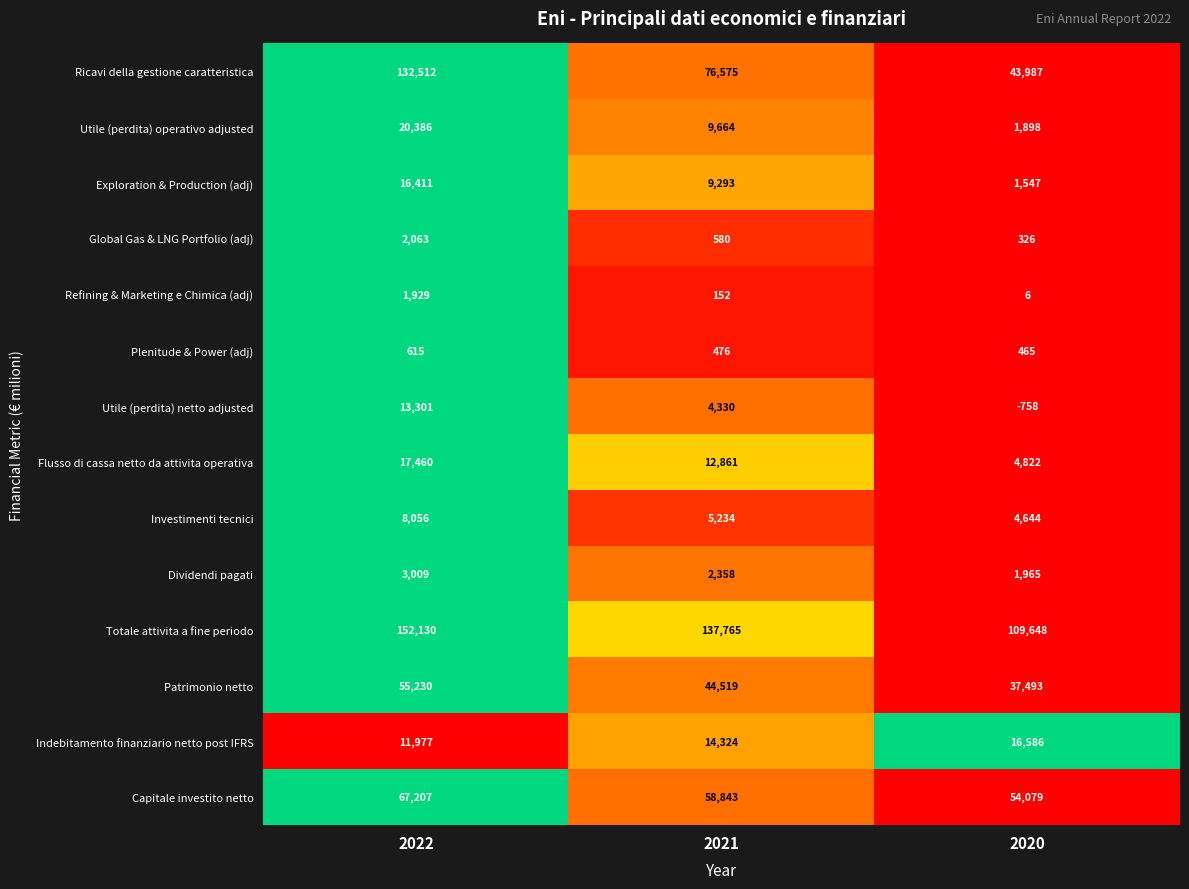

Rank the series at 2022 from highest to lowest value.

Totale attivita a fine periodo, Ricavi della gestione caratteristica, Capitale investito netto, Patrimonio netto, Utile (perdita) operativo adjusted, Flusso di cassa netto da attivita operativa, Exploration & Production (adj), Utile (perdita) netto adjusted, Indebitamento finanziario netto post IFRS, Investimenti tecnici, Dividendi pagati, Global Gas & LNG Portfolio (adj), Refining & Marketing e Chimica (adj), Plenitude & Power (adj)